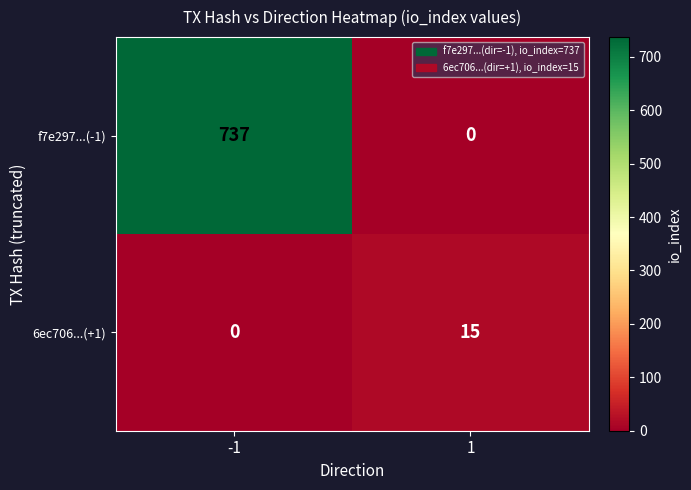

Reading right to left, list all the values displayed in this chart.

f7e297...(-1): 1=0	-1=737
6ec706...(+1): 1=15	-1=0